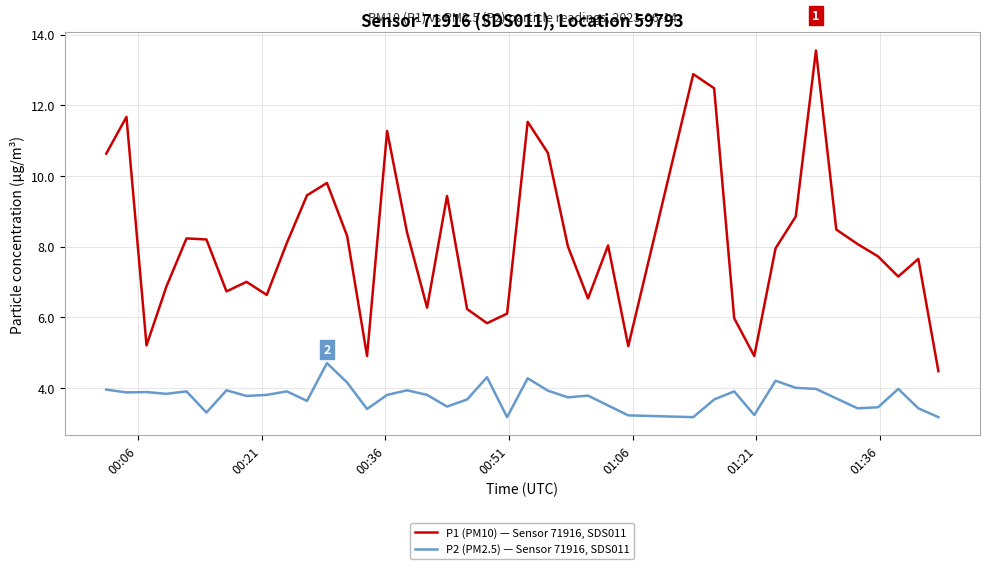

Which series has the largest range (max minus min)?

P1 (PM10) — Sensor 71916, SDS011